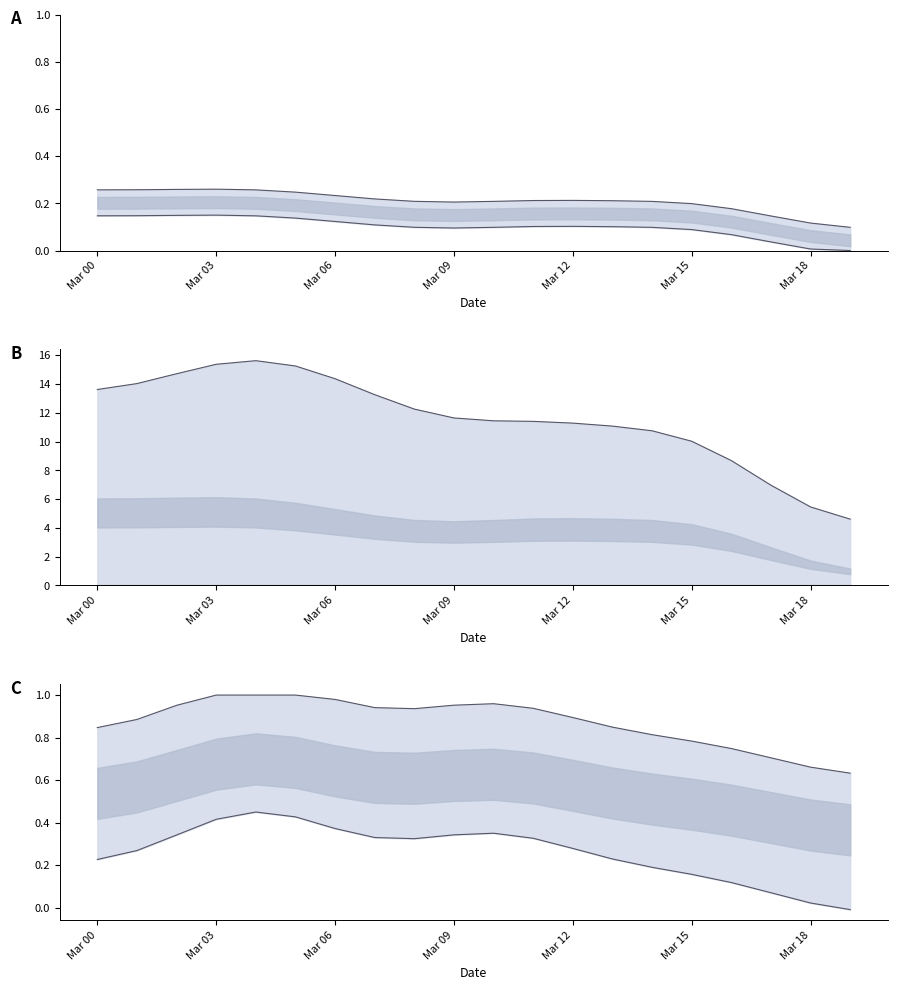

How many distinct data groups are displayed?

2